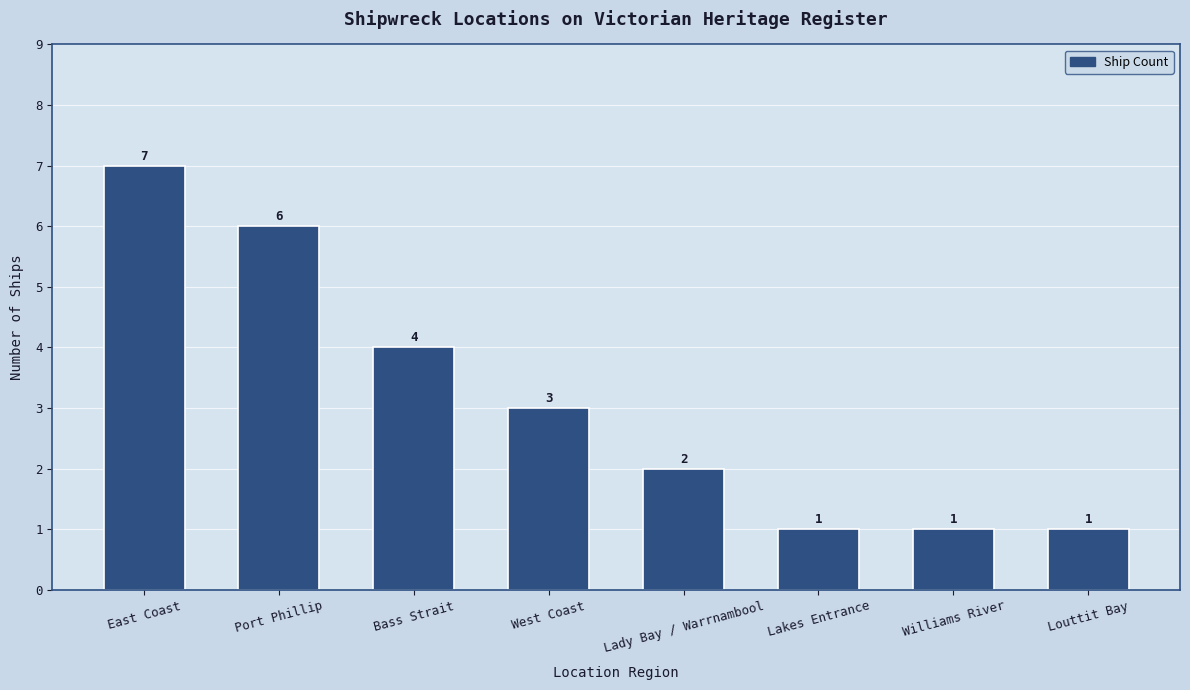

At which label is the value closest to 4?

Bass Strait